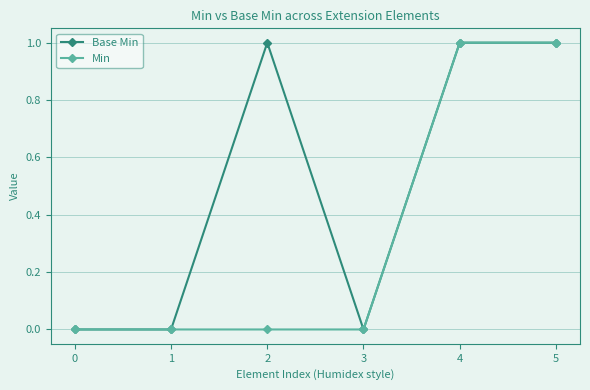

Is the value of Base Min at 0 greater than the value of Min at 5?

No